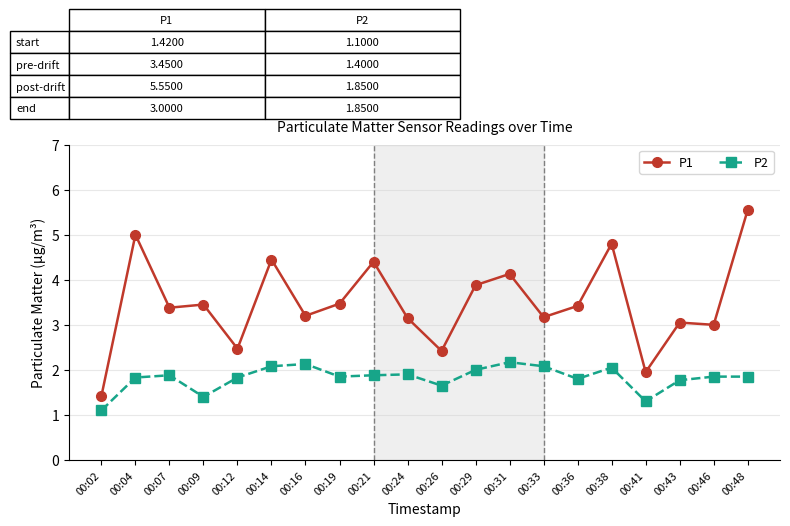

True or false: P2 and P1 intersect in this chart.

False